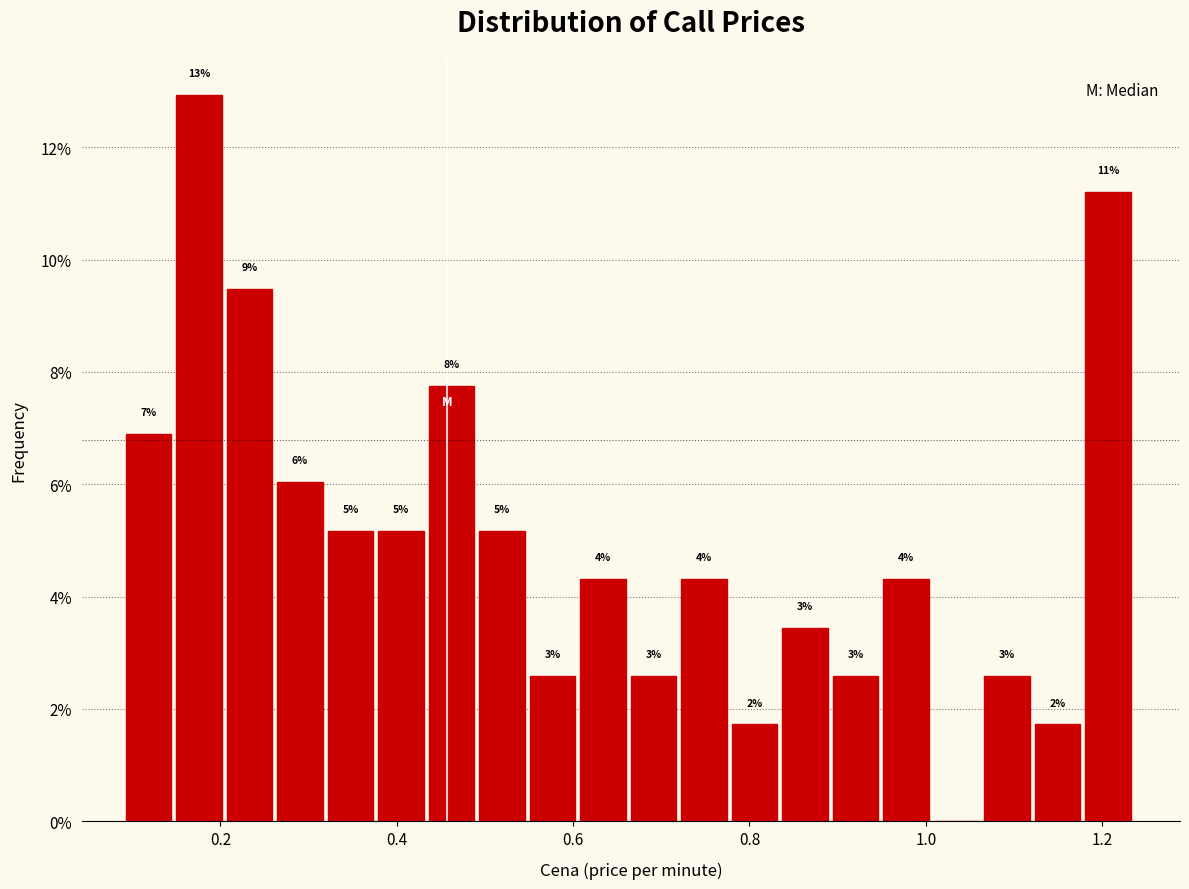

Read against the x-axis, roughly where is the centre of the tallest bar?

0.18